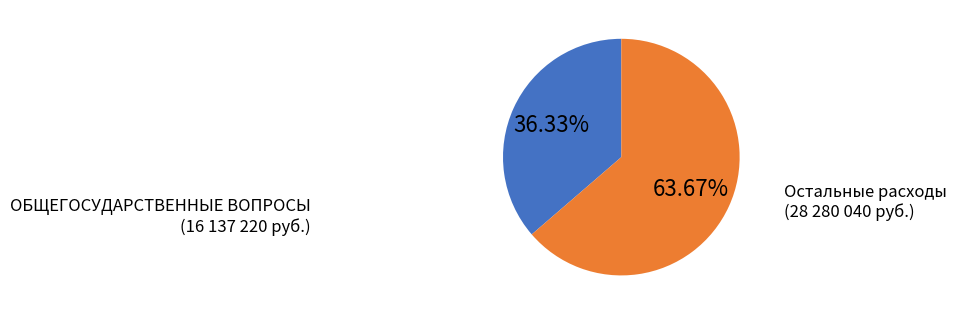

Does any single category account for the majority?

Yes